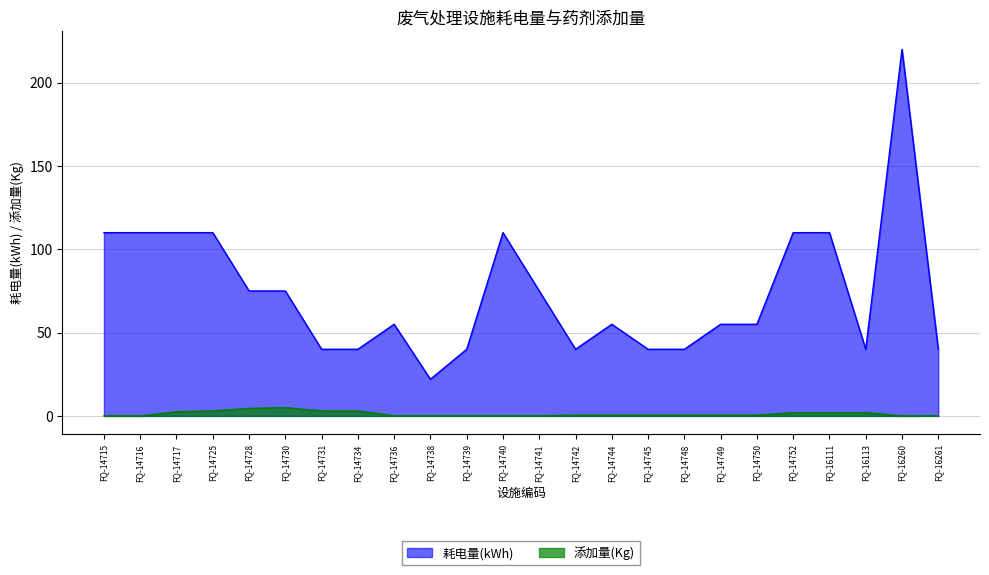

What is the total value across all series at FQ-14740?

110.1